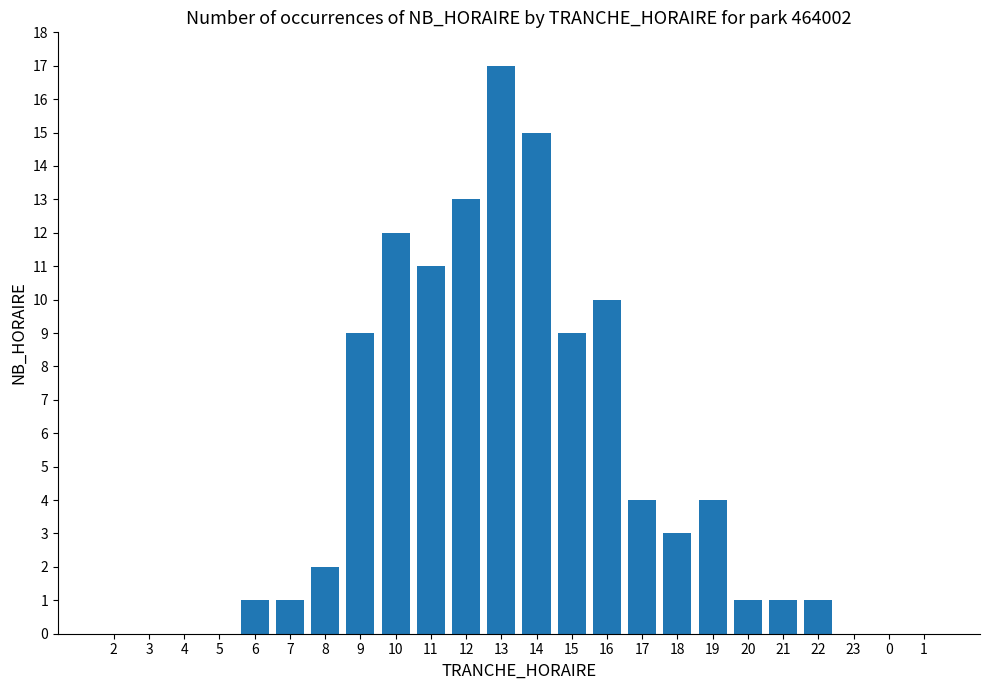

What is the change in value from 4 to 11?

+11